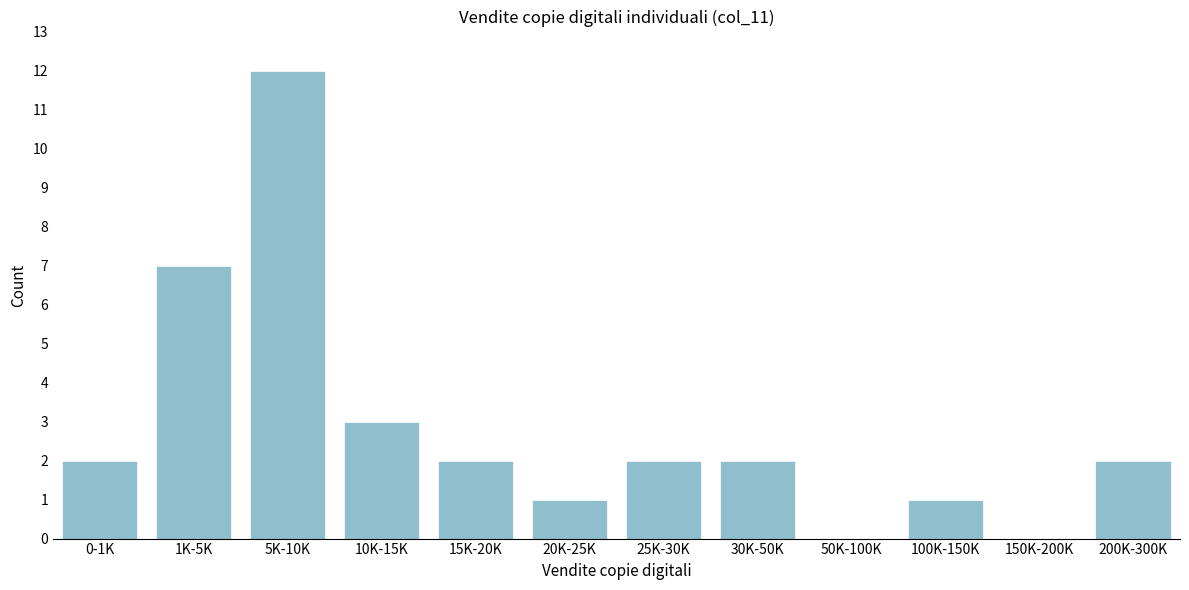

Reading left to right, extract all data points from this chart.

0-1K=2	1K-5K=7	5K-10K=12	10K-15K=3	15K-20K=2	20K-25K=1	25K-30K=2	30K-50K=2	50K-100K=0	100K-150K=1	150K-200K=0	200K-300K=2